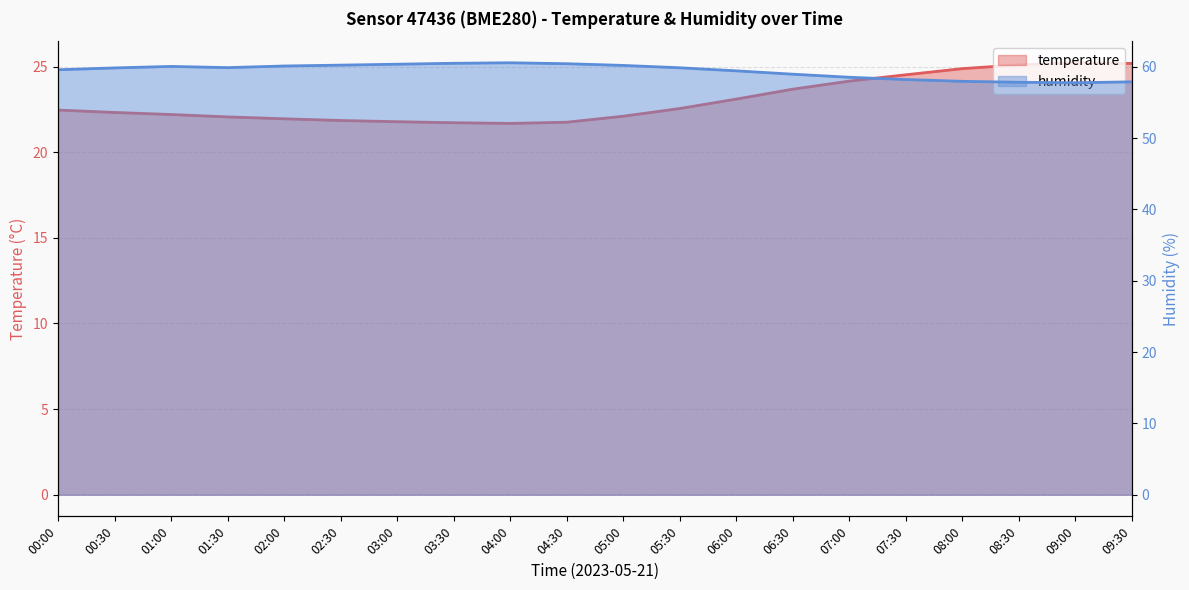

Which series has the largest range (max minus min)?

temperature